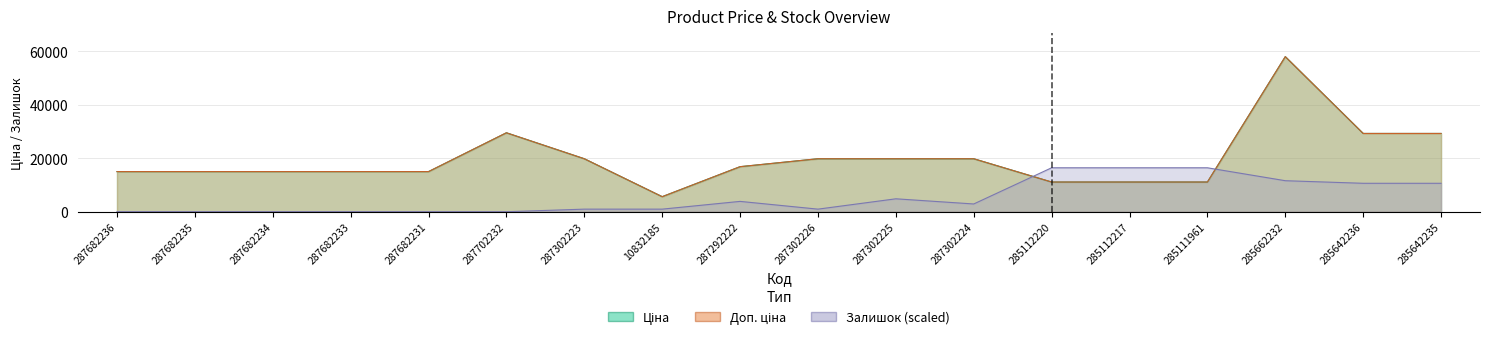

What position from the left is 287682234?

3